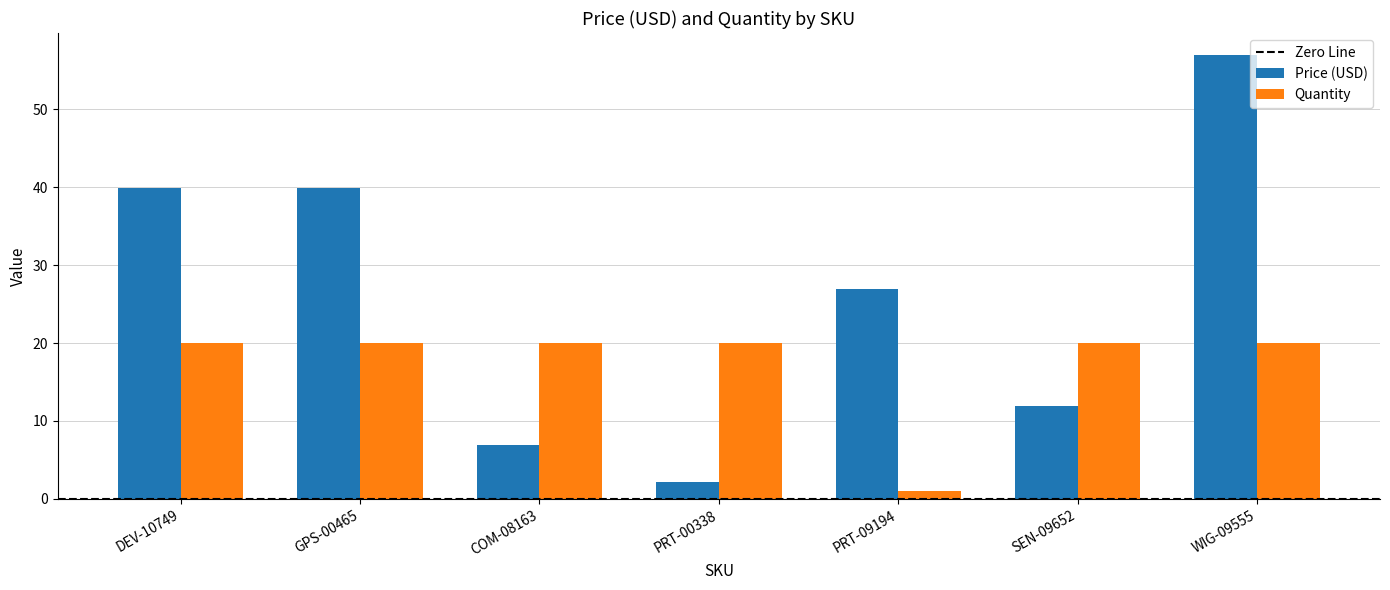

True or false: Price (USD) has a value of 25.8 at WIG-09555.

False